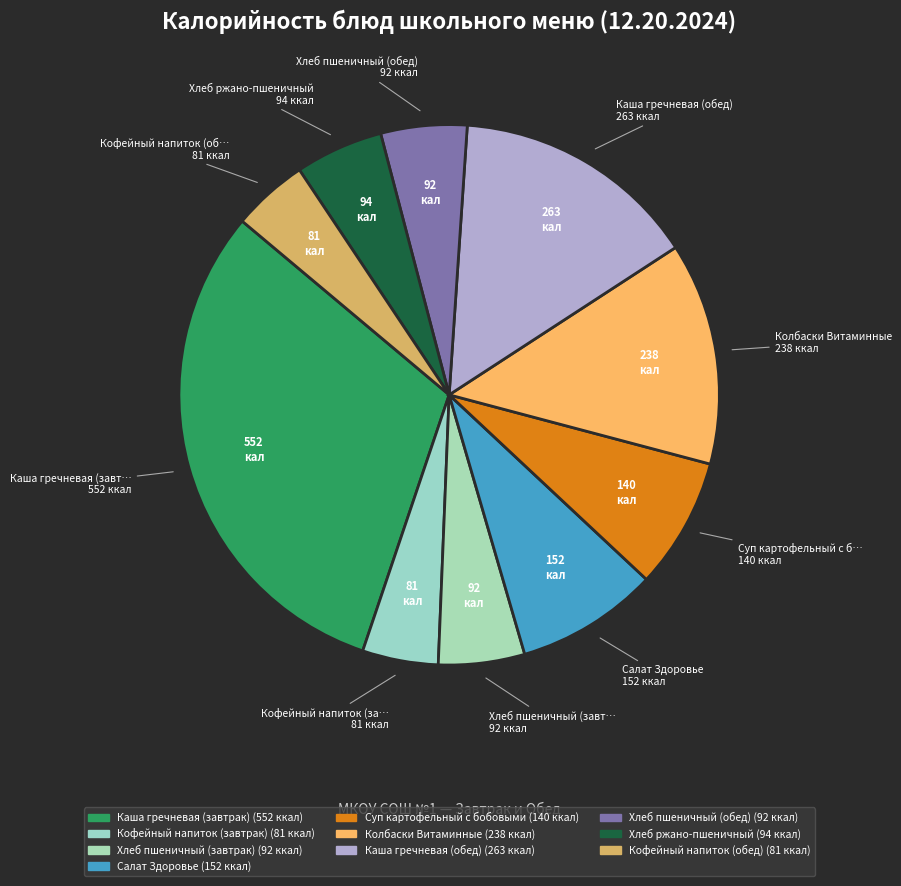

Rank the categories by value from highest to lowest.

Каша гречневая (завтрак), Каша гречневая (обед), Колбаски Витаминные, Салат Здоровье, Суп картофельный с бобовыми, Хлеб ржано-пшеничный, Хлеб пшеничный (завтрак), Хлеб пшеничный (обед), Кофейный напиток (завтрак), Кофейный напиток (обед)